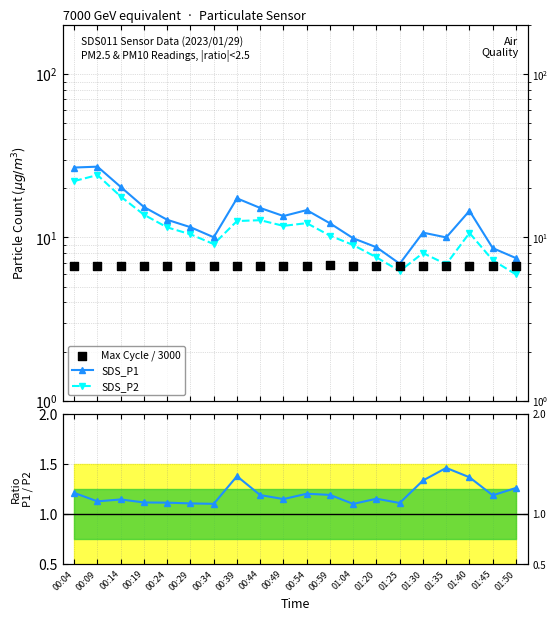

What is the total value across all series at 01:45?

23.7